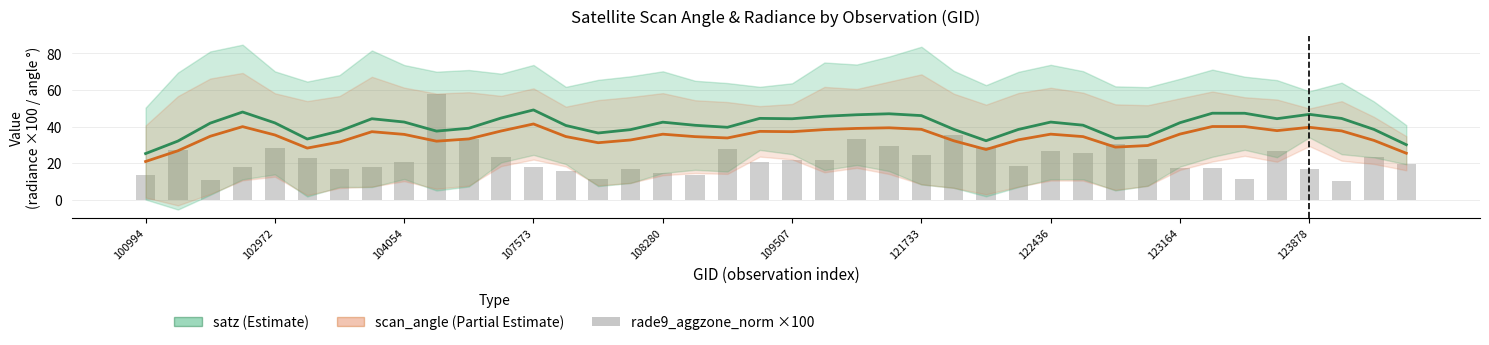

Which series has the largest total across all categories?

satz (smoothed)